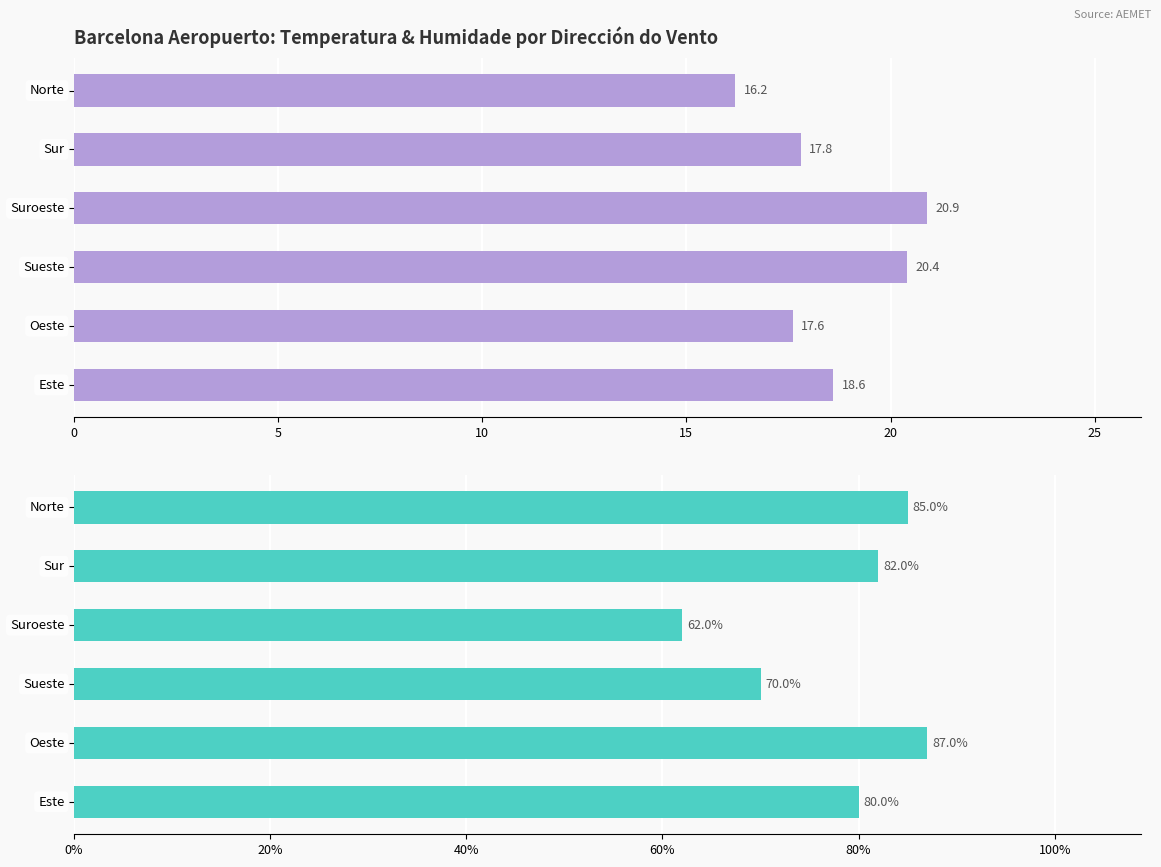

List the series in order of their peak value, highest first.

Humidade (%), Temperatura (ºC)